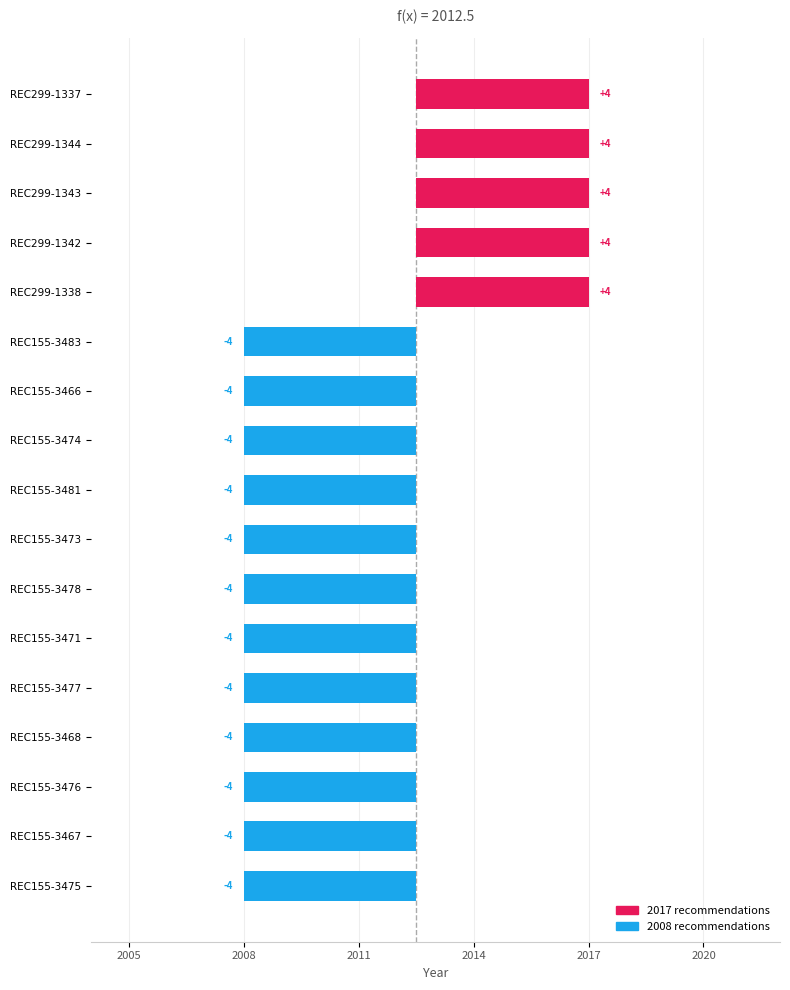

Where is the data nearest to the value 0?

REC299-1337